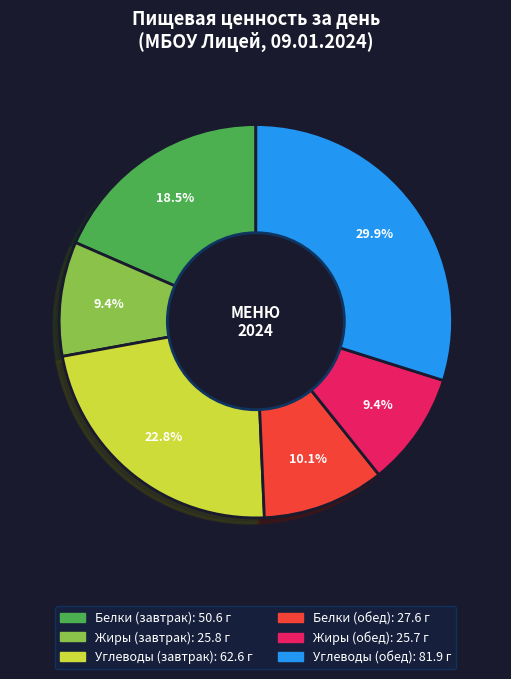

Is there any slice that represents more than half of the pie?

No